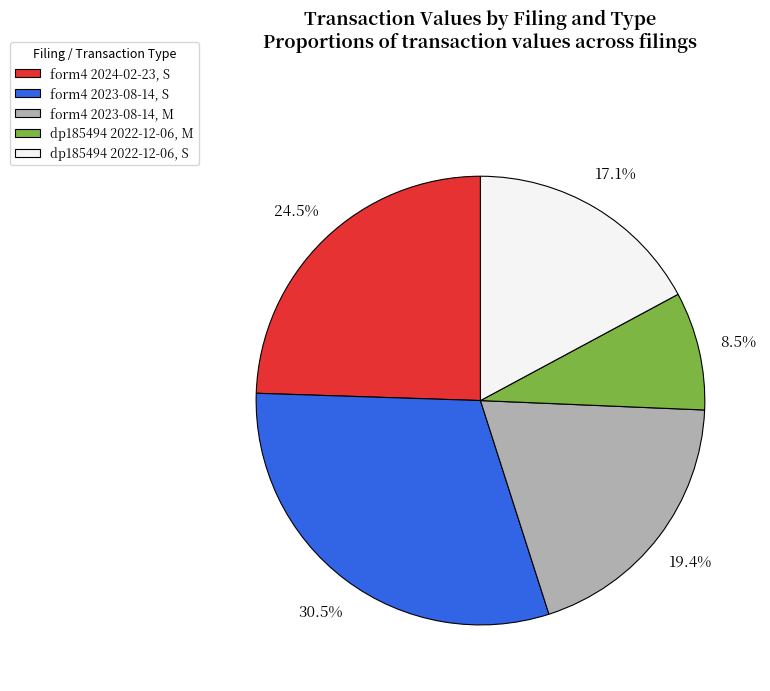

How many slices are in this pie chart?

5